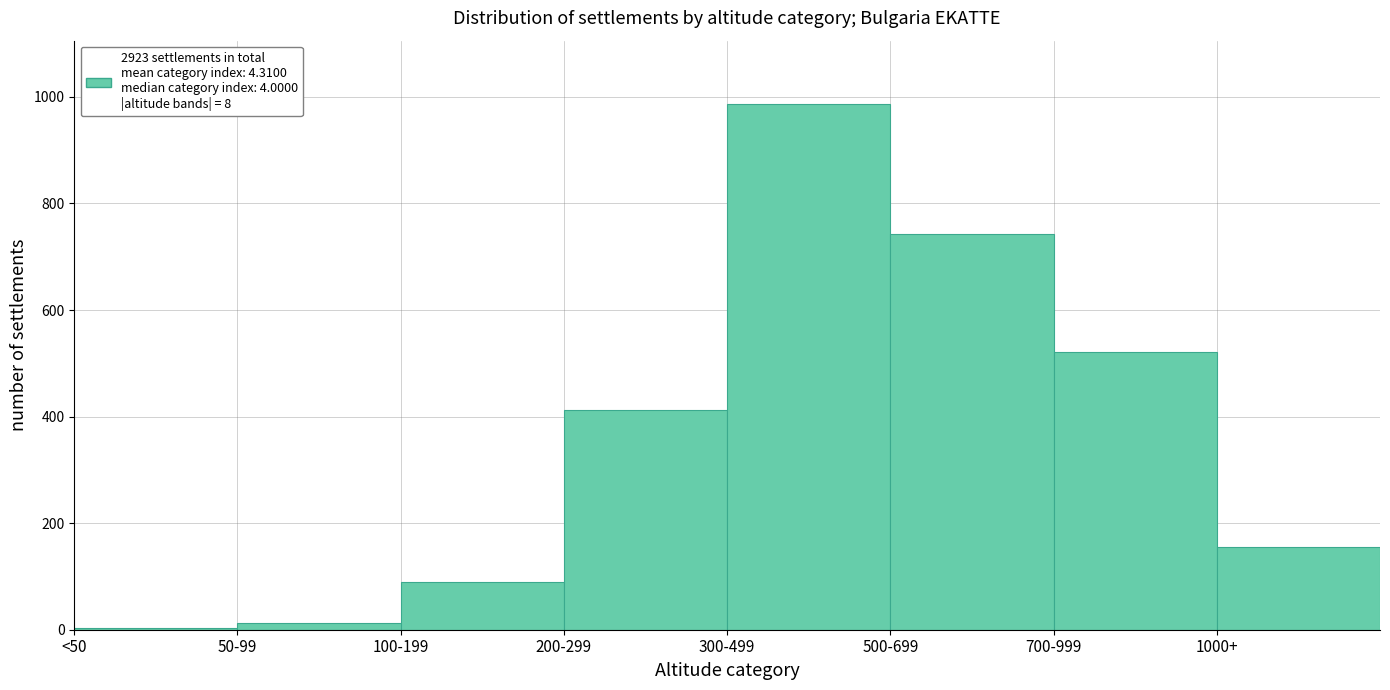

Reading left to right, what are all the values shown in this chart?

<50=3	50-99=12	100-199=89	200-299=412	300-499=987	500-699=743	700-999=521	1000+=156